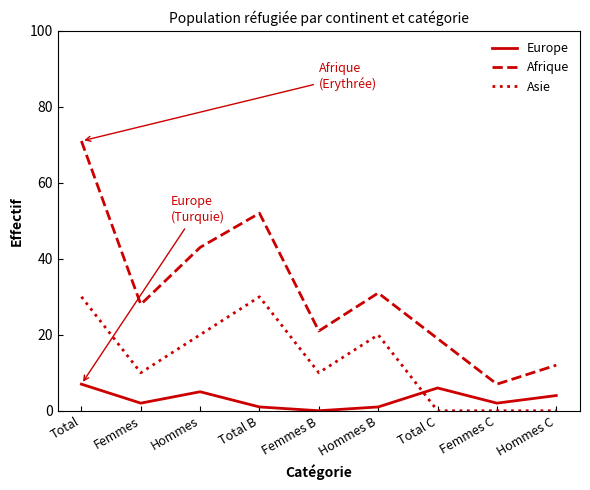

How many lines are shown in the chart?

3